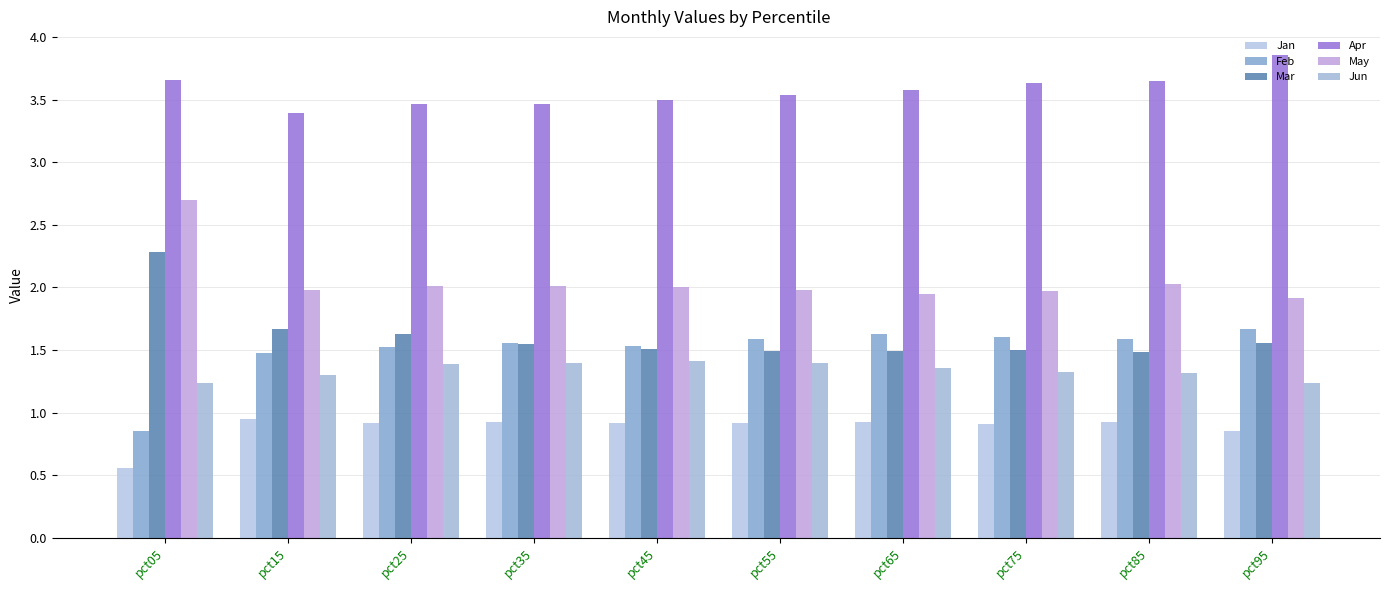

What is the value of the Mar bar at the 10th from the left?

1.6